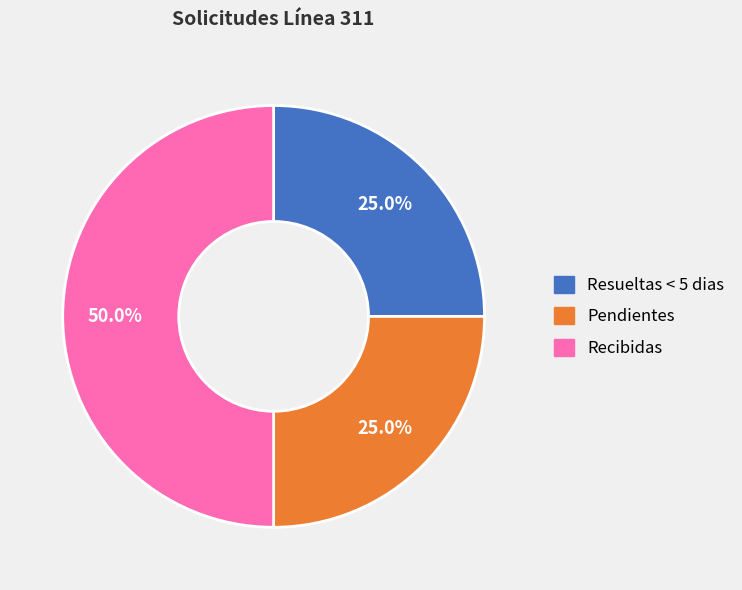

True or false: Resueltas < 5 dias accounts for 25% of the total.

True